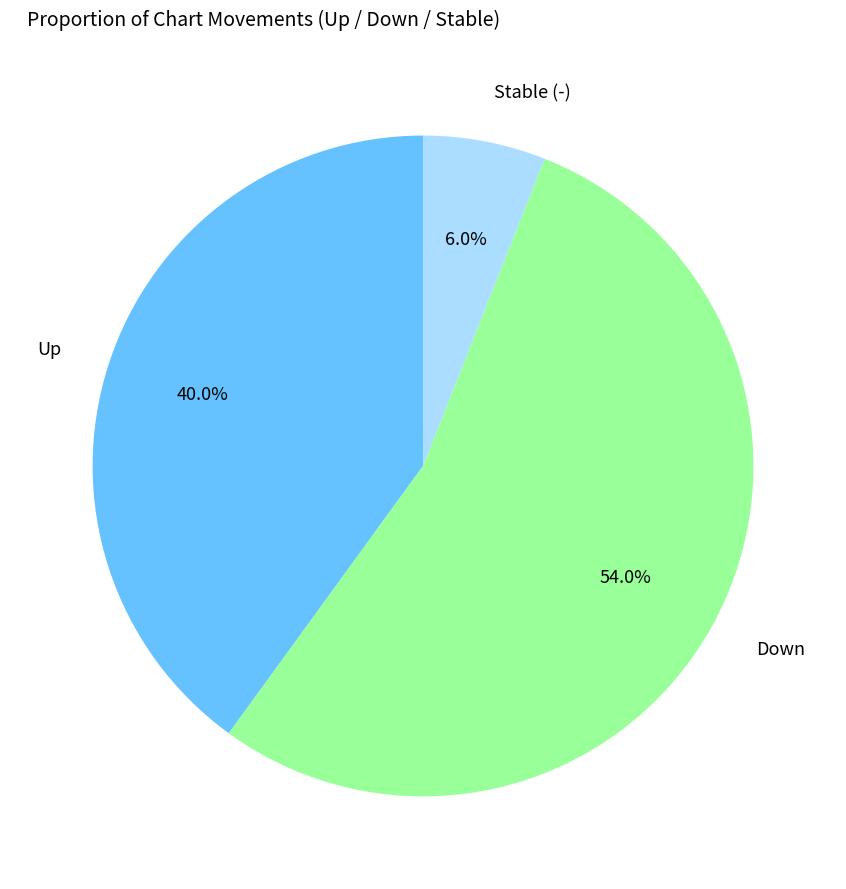

Is there any slice that represents more than half of the pie?

Yes